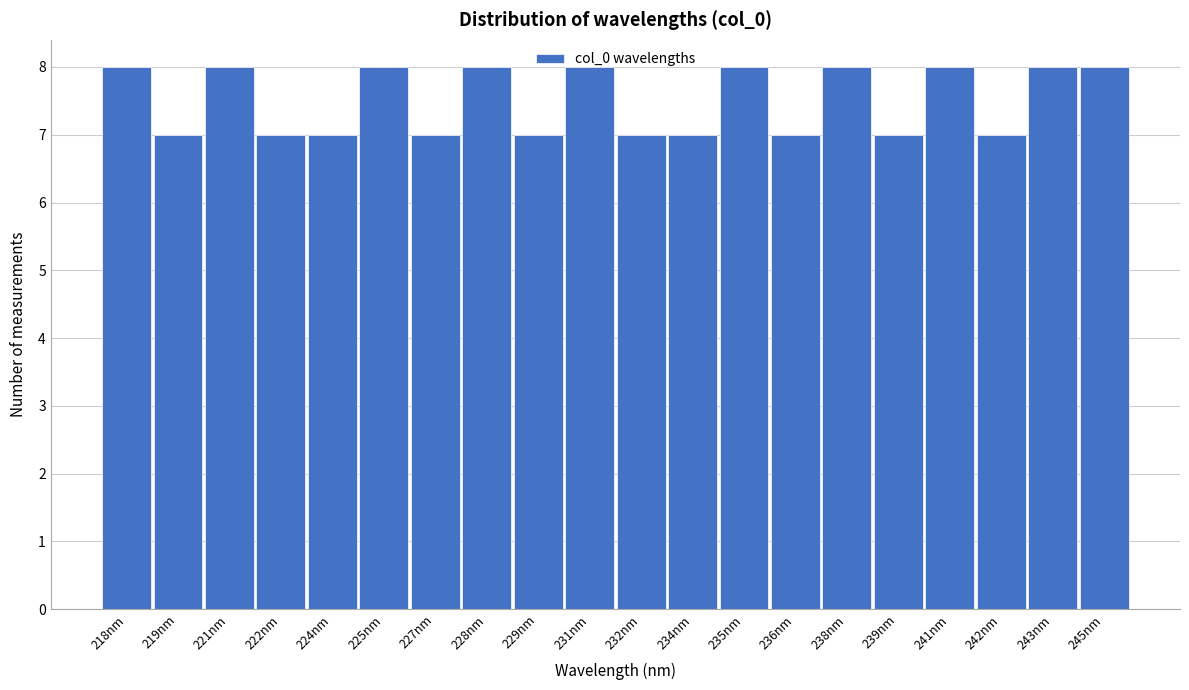

The value at 225nm is 13. True or false?

False